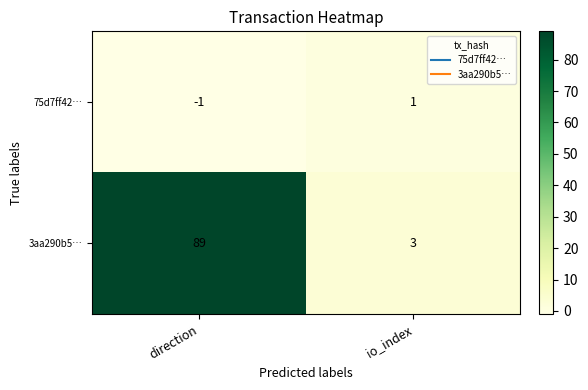

How many categories are shown in the chart?

2